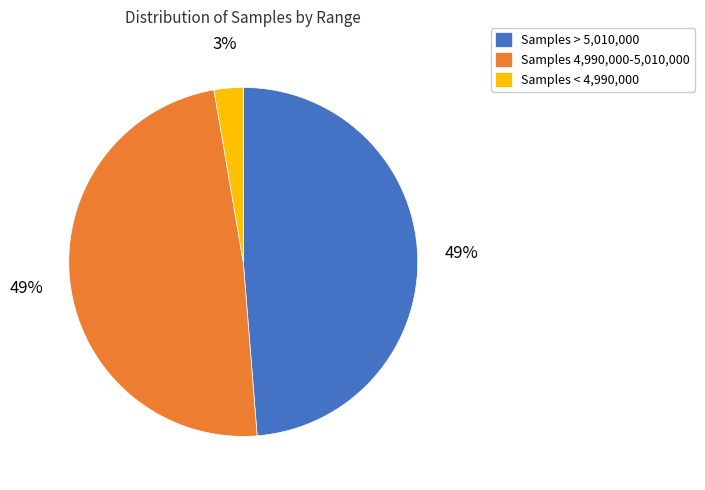

Between Samples > 5,010,000 and Samples < 4,990,000, which is larger?

Samples > 5,010,000